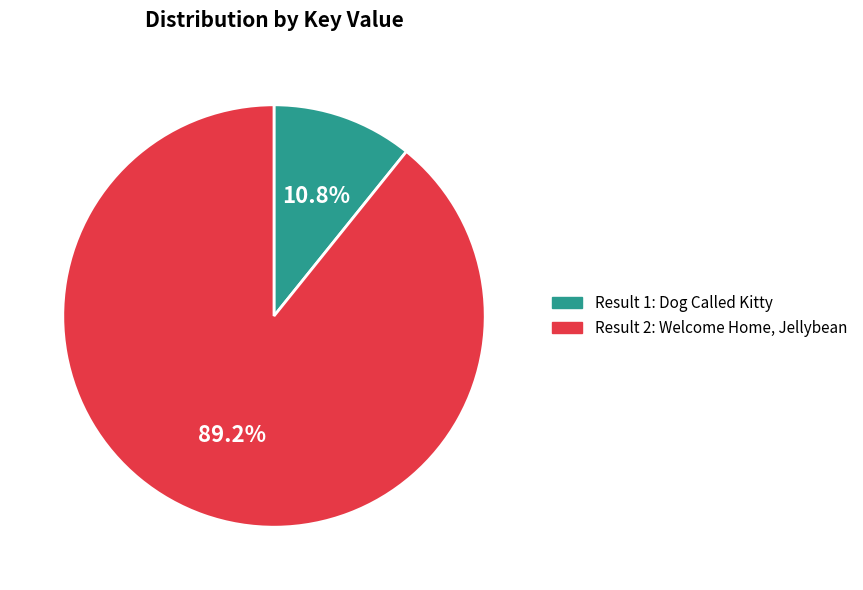

Count the number of slices in the pie.

2